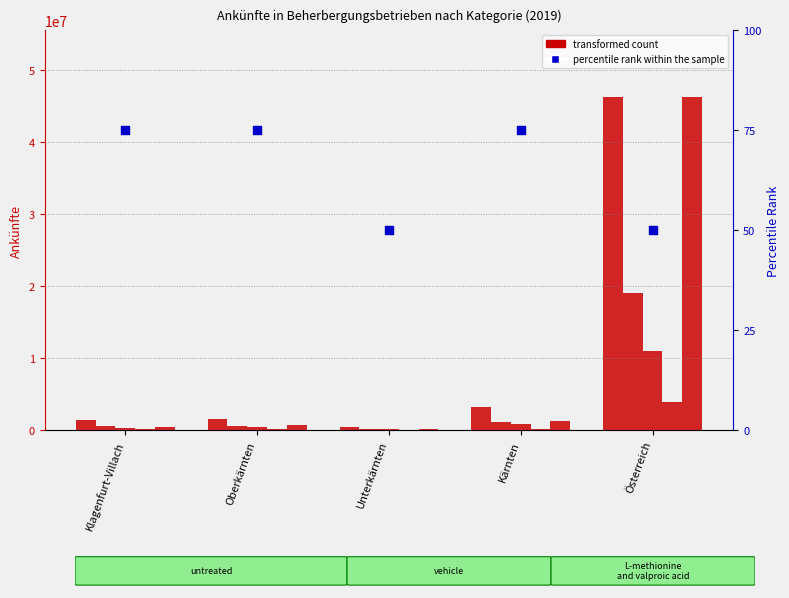

Which series has the largest total across all categories?

Gesamt